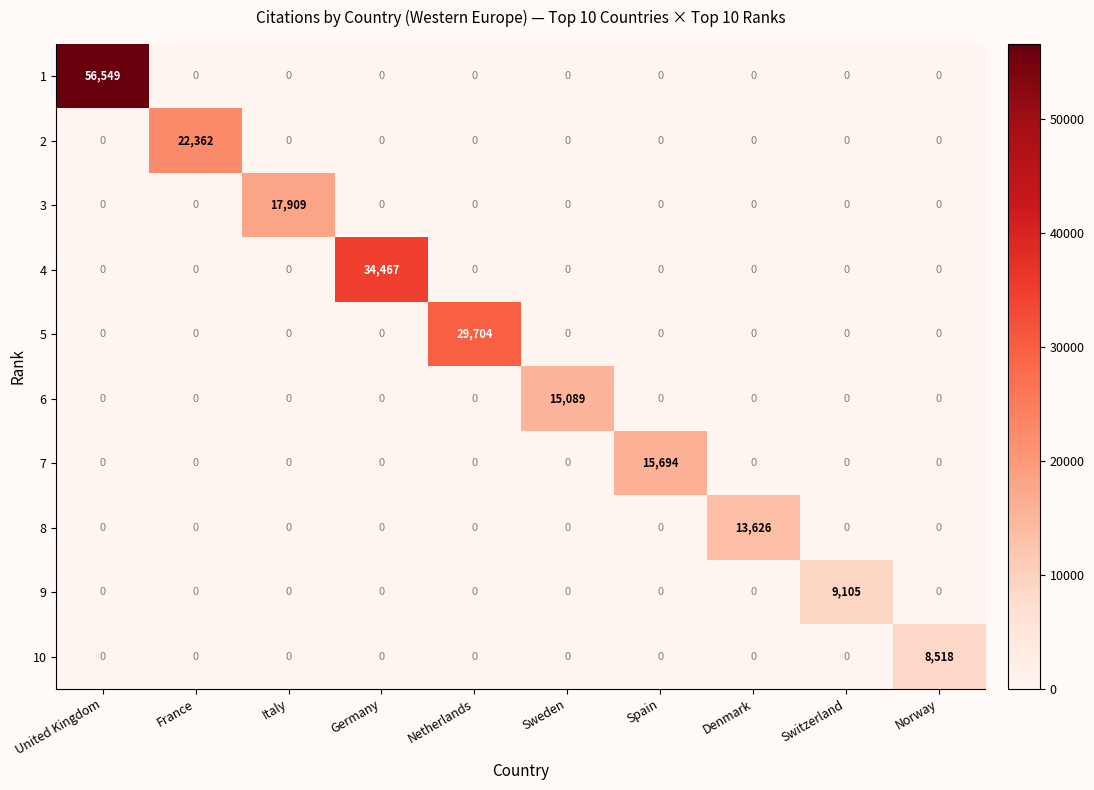

Rank the series by their maximum value, from lowest to highest.

10, 9, 8, 6, 7, 3, 2, 5, 4, 1